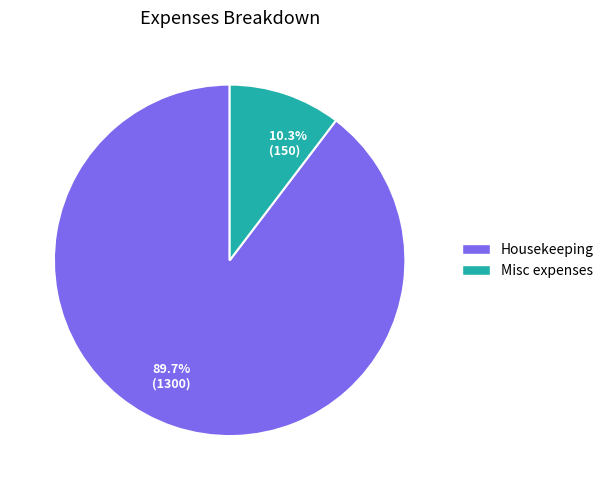

To the nearest percent, what is the average slice percentage?

50%